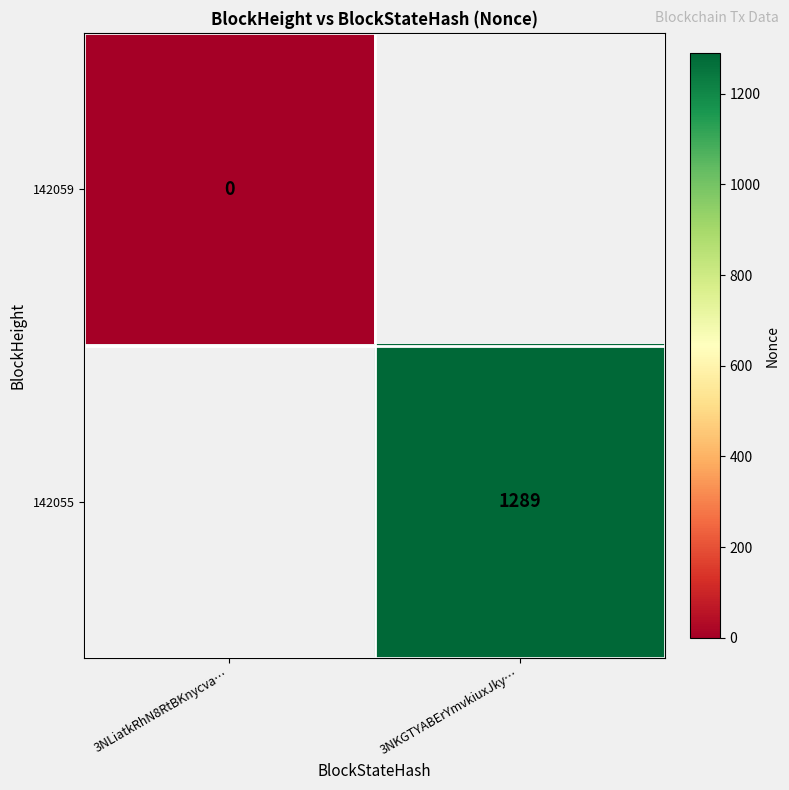

Which category has the lowest value across all series?

3NLiatkRhN8RtBKnycva…